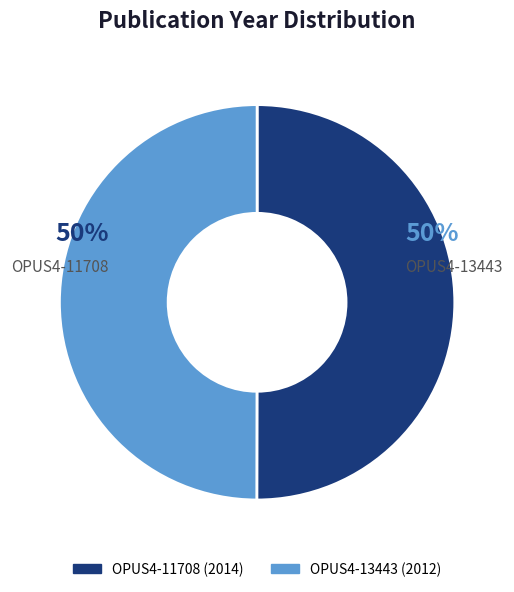

Count the number of slices in the pie.

2